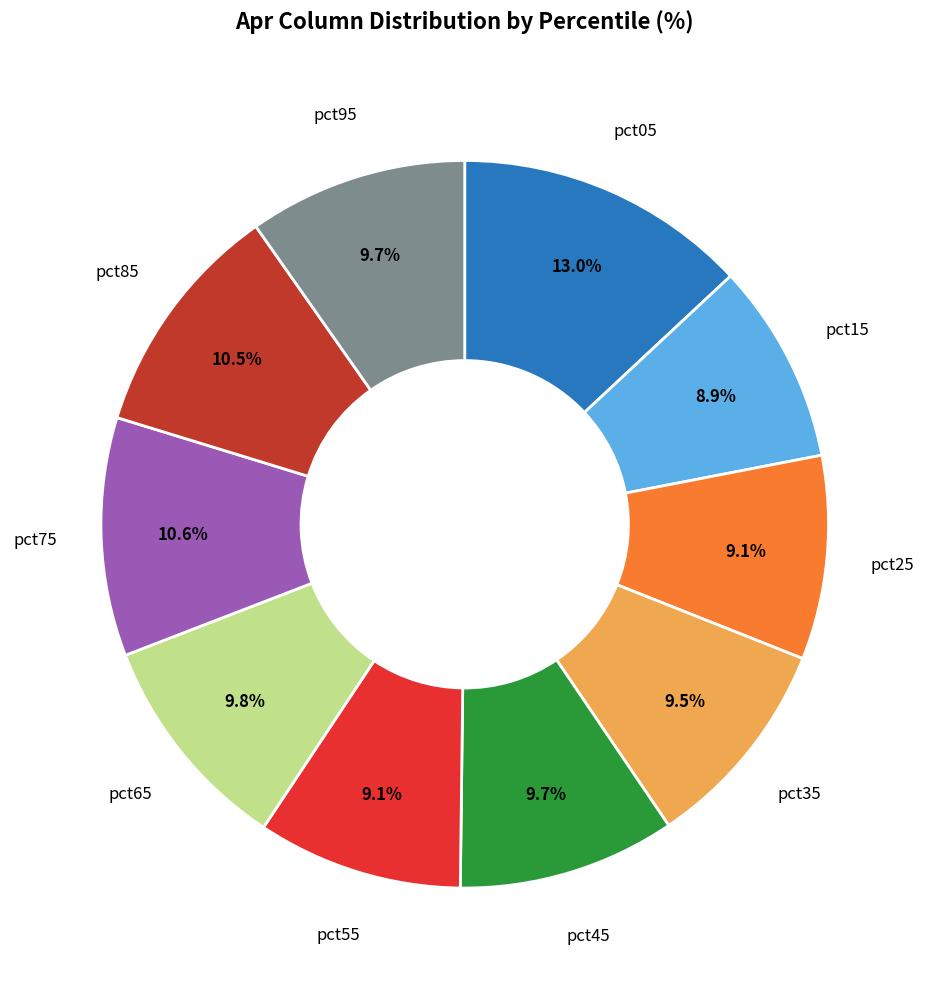

To the nearest percent, what is the difference between the largest and smallest slice percentages?

4%